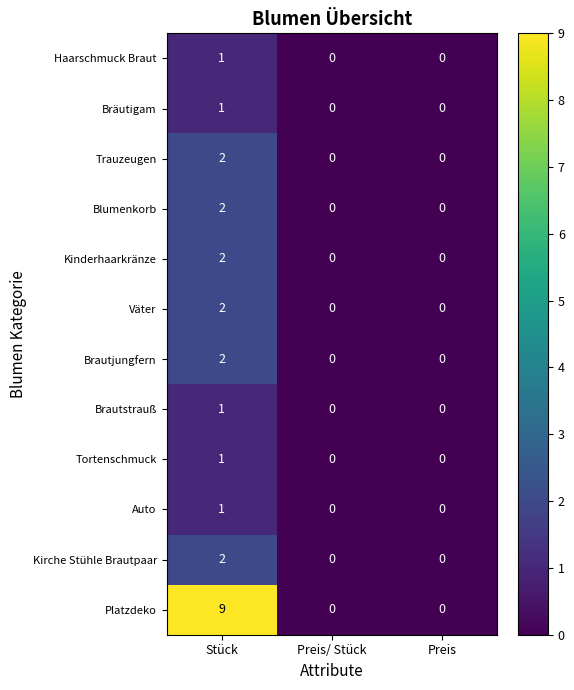

The value of Haarschmuck Braut at Preis/ Stück is 1. True or false?

False